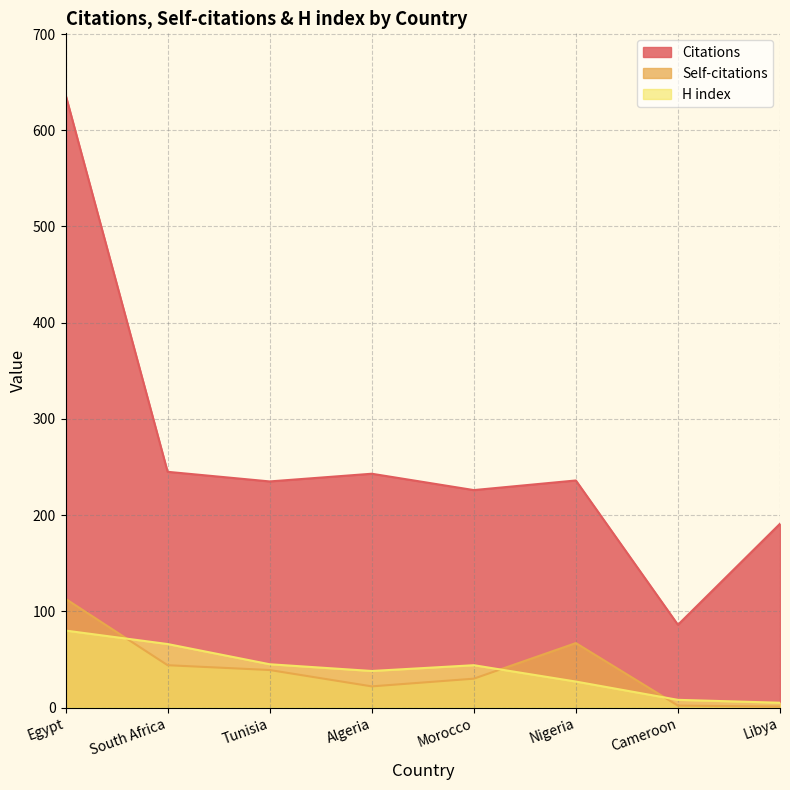

At which category does Self-citations reach its first local valley?

Algeria